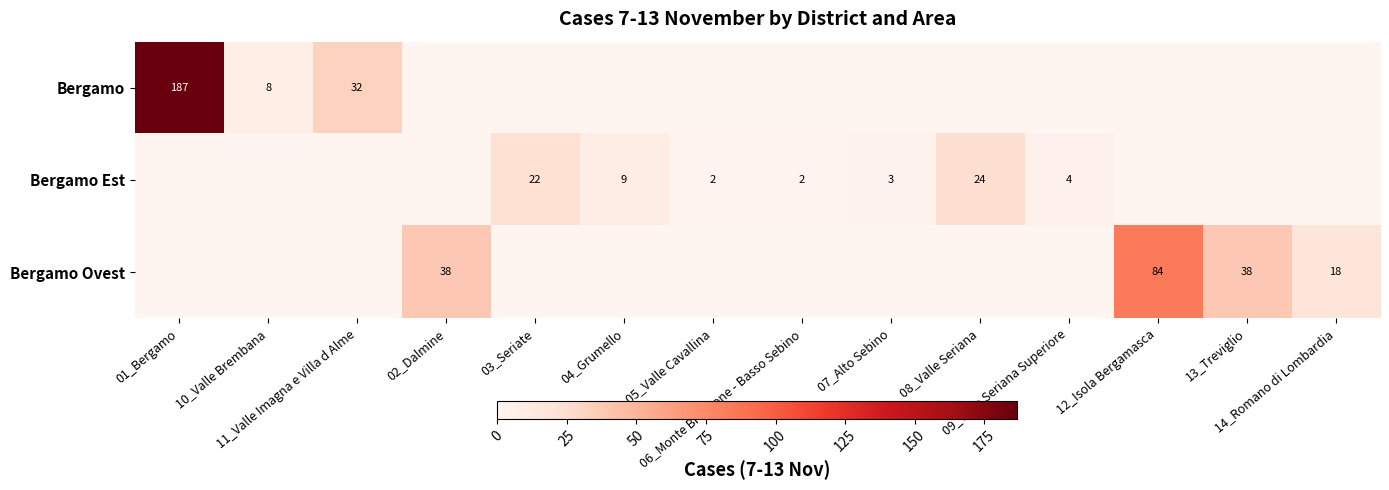

Count the number of categories in the chart.

14